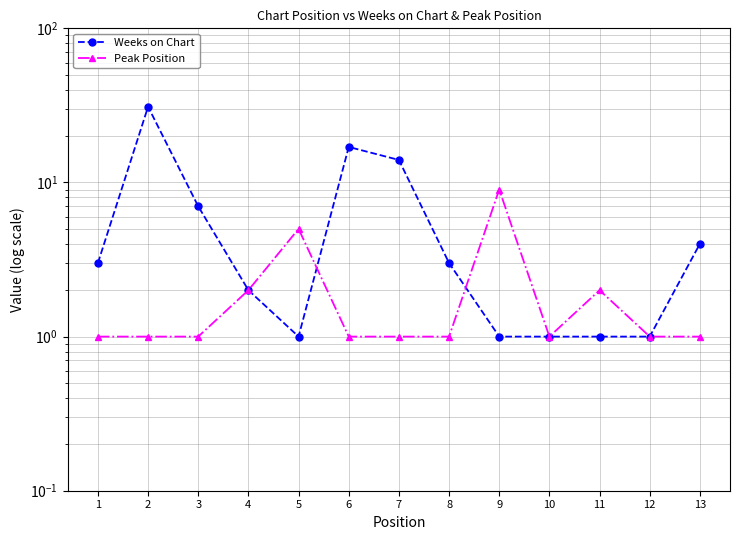

In Weeks on Chart, how many points are lower than both neighbors (excluding endpoints)?

1